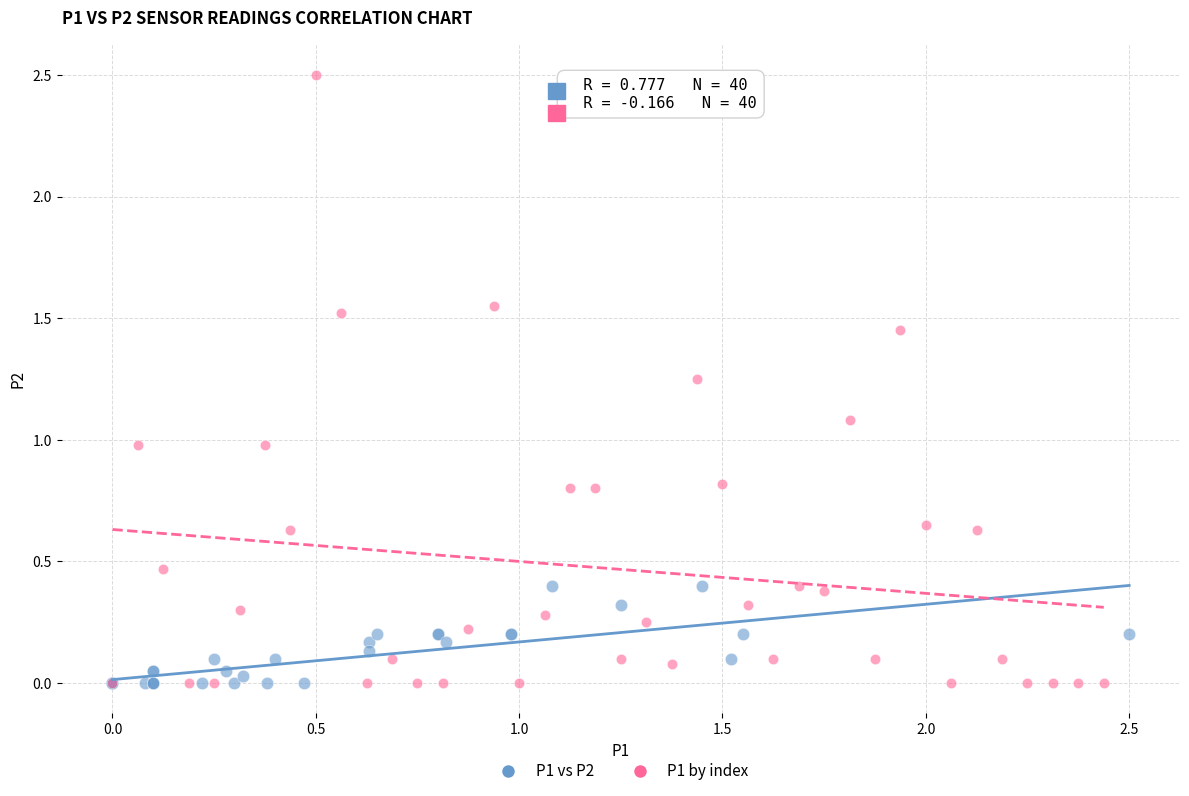

Which series reaches the maximum Y coordinate?

P1 by index